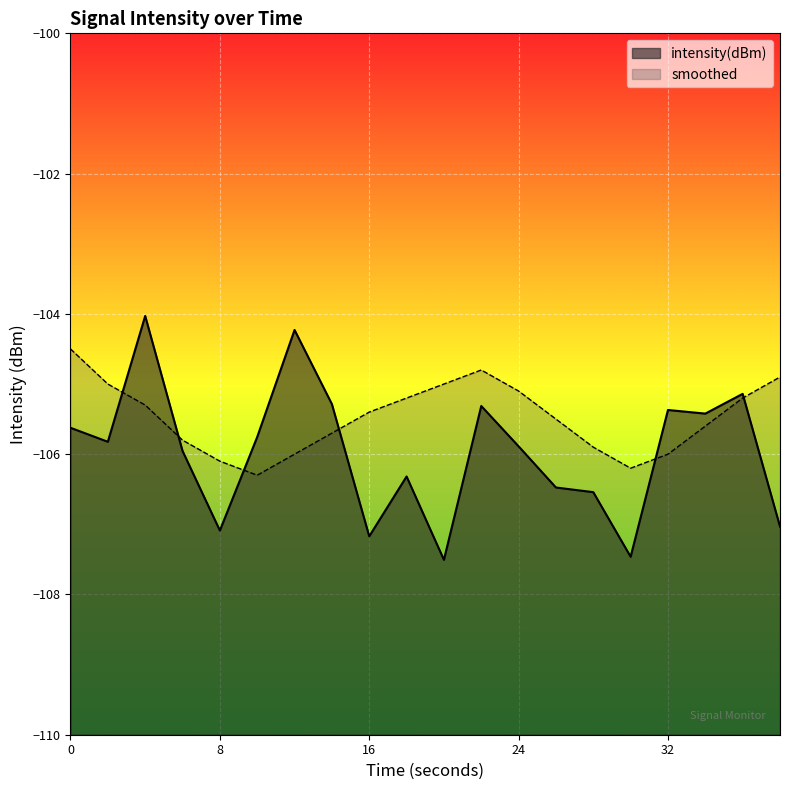

What are all the series names shown in the legend?

intensity(dBm), smoothed